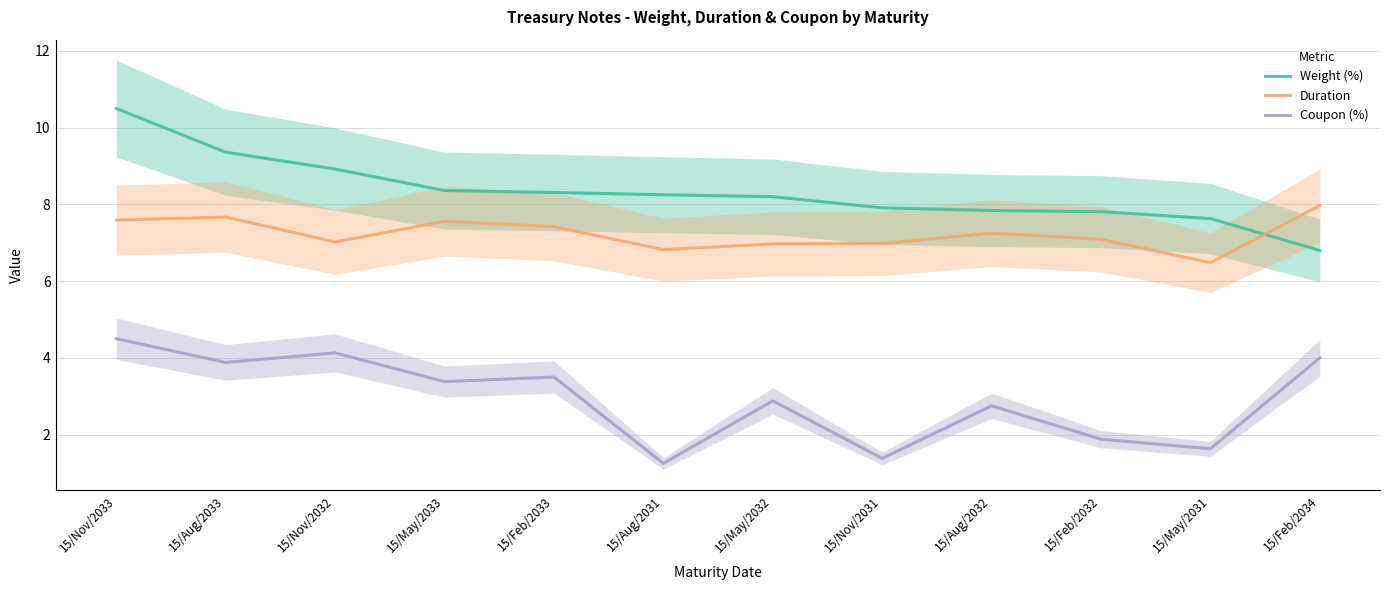

Reading left to right, transcribe all the data shown in this chart.

Weight (%): 15/Nov/2033=10.5	15/Aug/2033=9.4	15/Nov/2032=8.9	15/May/2033=8.4	15/Feb/2033=8.3	15/Aug/2031=8.2	15/May/2032=8.2	15/Nov/2031=7.9	15/Aug/2032=7.8	15/Feb/2032=7.8	15/May/2031=7.6	15/Feb/2034=6.8
Duration: 15/Nov/2033=7.6	15/Aug/2033=7.7	15/Nov/2032=7.0	15/May/2033=7.6	15/Feb/2033=7.4	15/Aug/2031=6.8	15/May/2032=7.0	15/Nov/2031=7.0	15/Aug/2032=7.2	15/Feb/2032=7.1	15/May/2031=6.5	15/Feb/2034=8.0
Coupon (%): 15/Nov/2033=4.5	15/Aug/2033=3.9	15/Nov/2032=4.1	15/May/2033=3.4	15/Feb/2033=3.5	15/Aug/2031=1.2	15/May/2032=2.9	15/Nov/2031=1.4	15/Aug/2032=2.8	15/Feb/2032=1.9	15/May/2031=1.6	15/Feb/2034=4.0